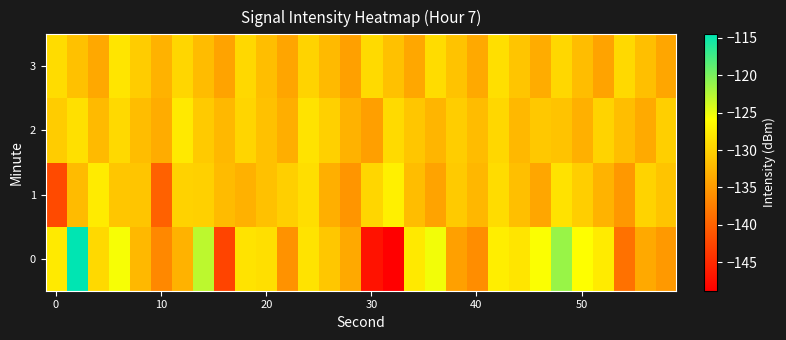

List the series in order of their peak value, lowest first.

3, 2, 1, 0